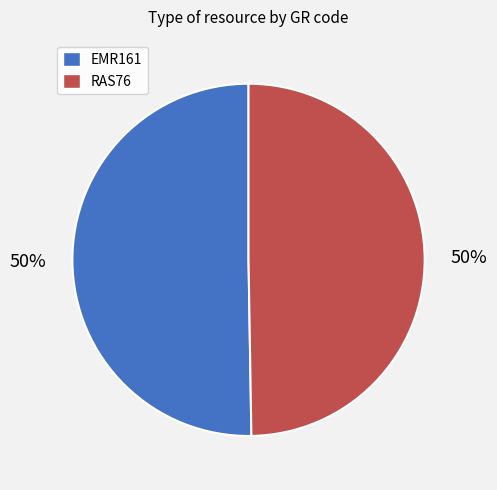

What is the ratio of the value at EMR161 to the value at RAS76?

1.0